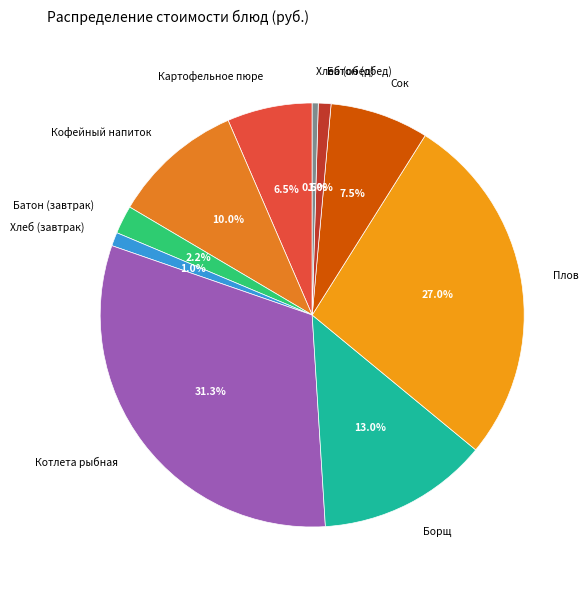

What is the total percentage of Хлеб (обед) and Плов?

27.5%